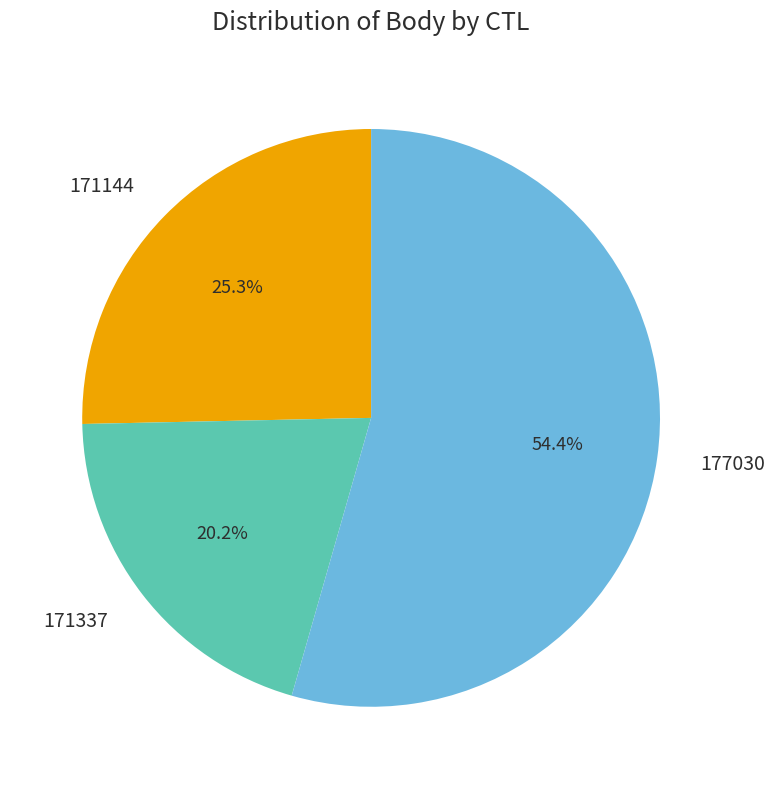

Which category accounts for the majority?

177030